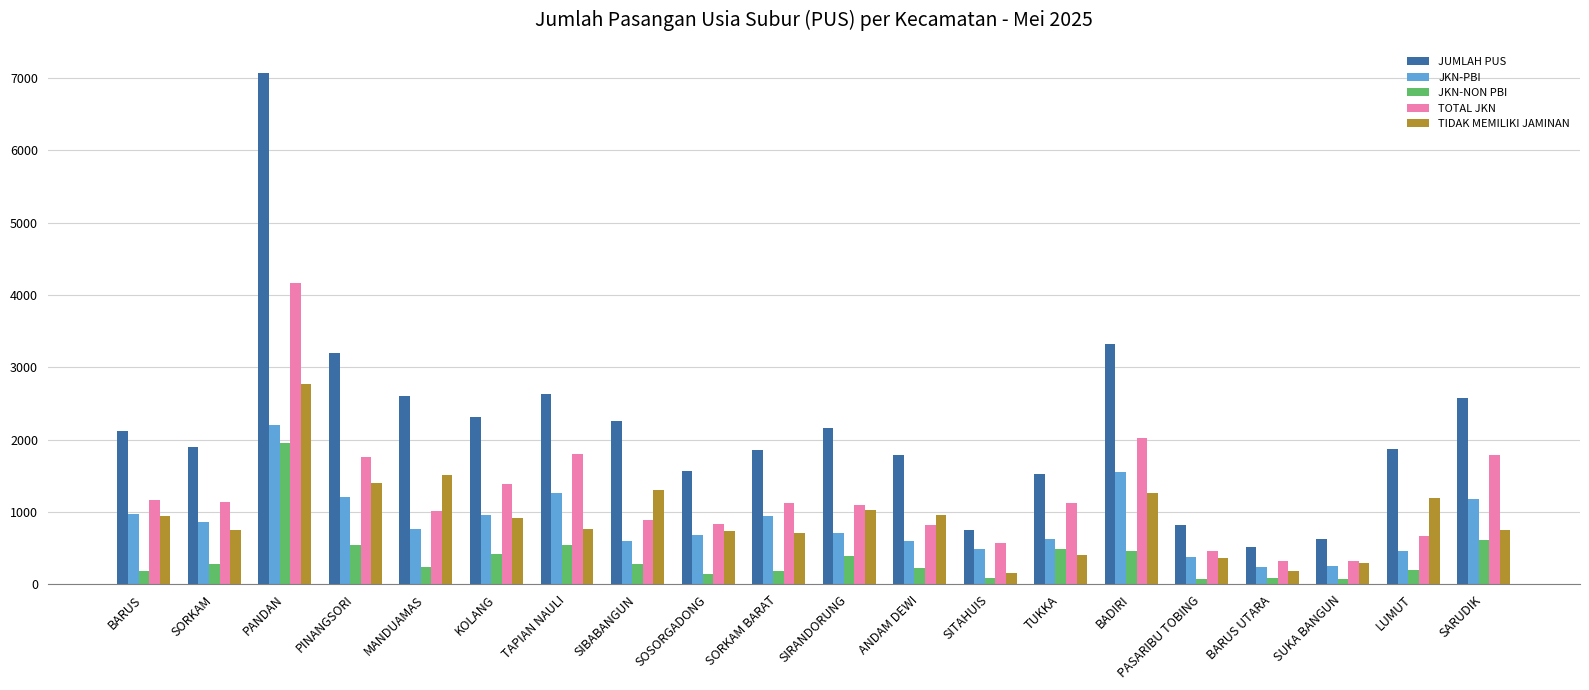

Which series changed the most between SORKAM and PASARIBU TOBING?

JUMLAH PUS